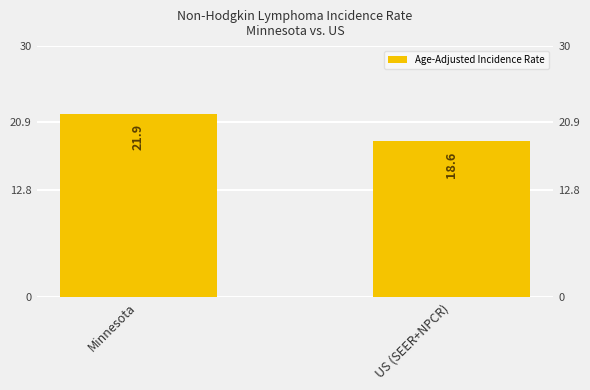

What is the ratio of the value at Minnesota to the value at US (SEER+NPCR)?

1.2